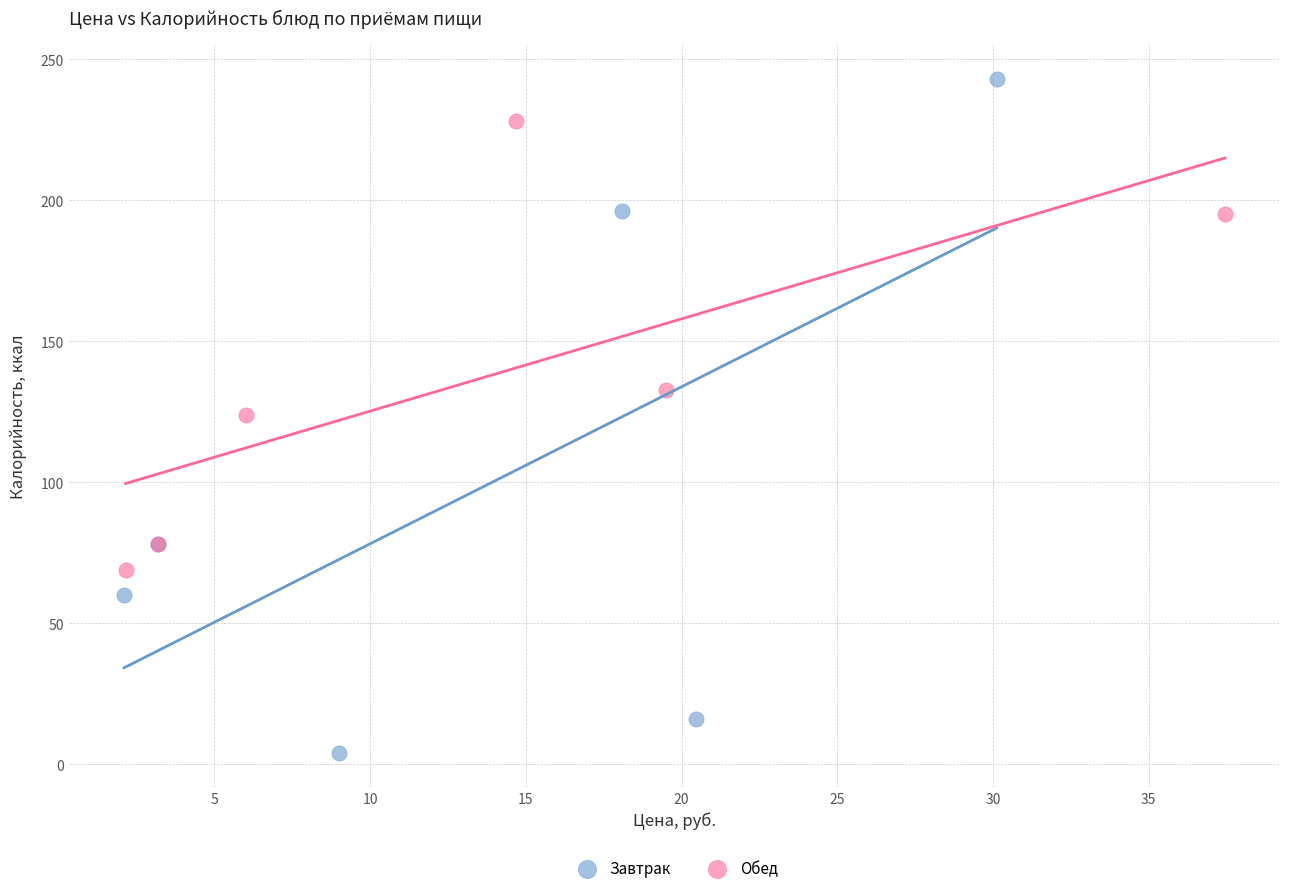

Which series contains the highest Y value?

Завтрак